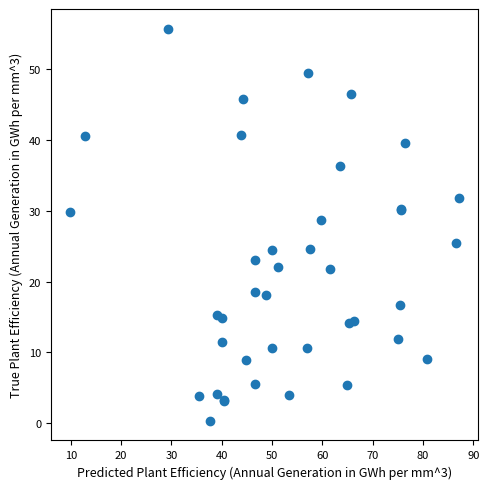

What Y value in the scatter plot is closest to 28?

28.8